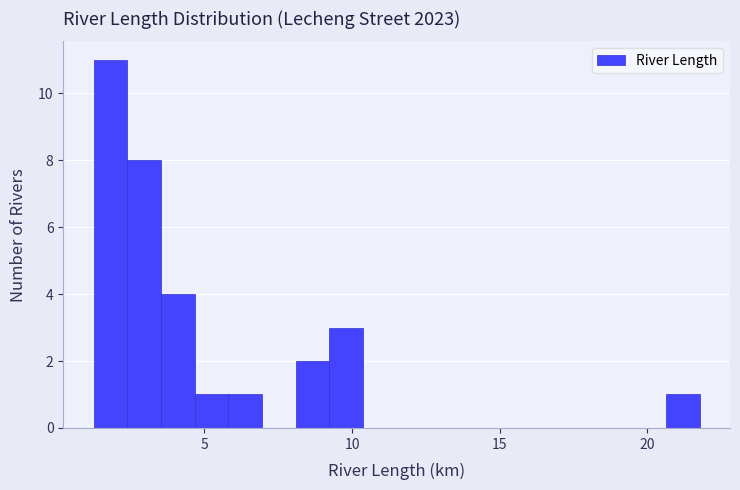

Read against the x-axis, roughly where is the centre of the tallest bar?

2.0